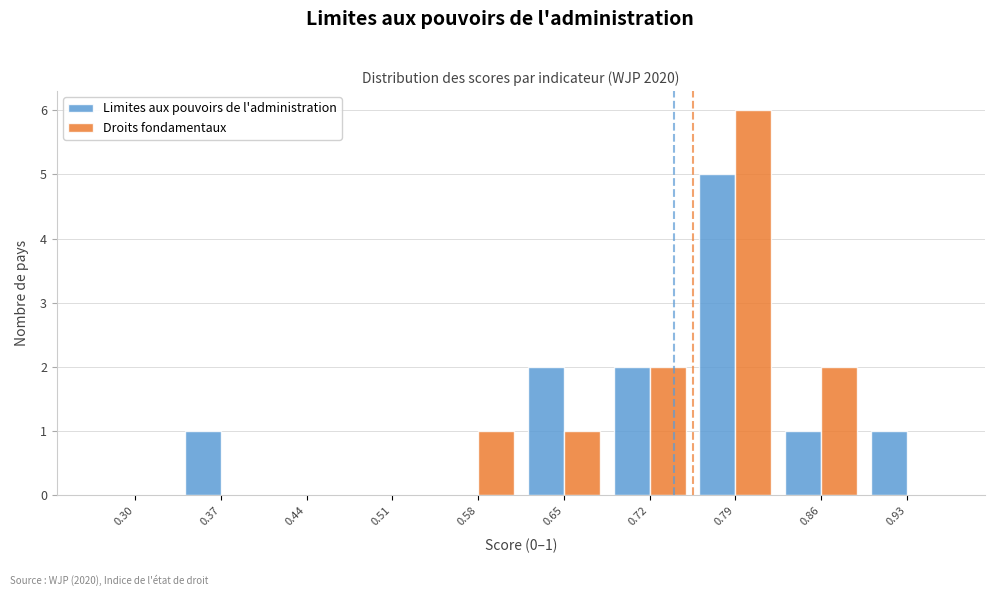

Reading left to right, transcribe all the data shown in this chart.

Limites aux pouvoirs de l'administration: 0.30=0	0.37=1	0.44=0	0.51=0	0.58=0	0.65=2	0.72=2	0.79=5	0.86=1	0.93=1
Droits fondamentaux: 0.30=0	0.37=0	0.44=0	0.51=0	0.58=1	0.65=1	0.72=2	0.79=6	0.86=2	0.93=0